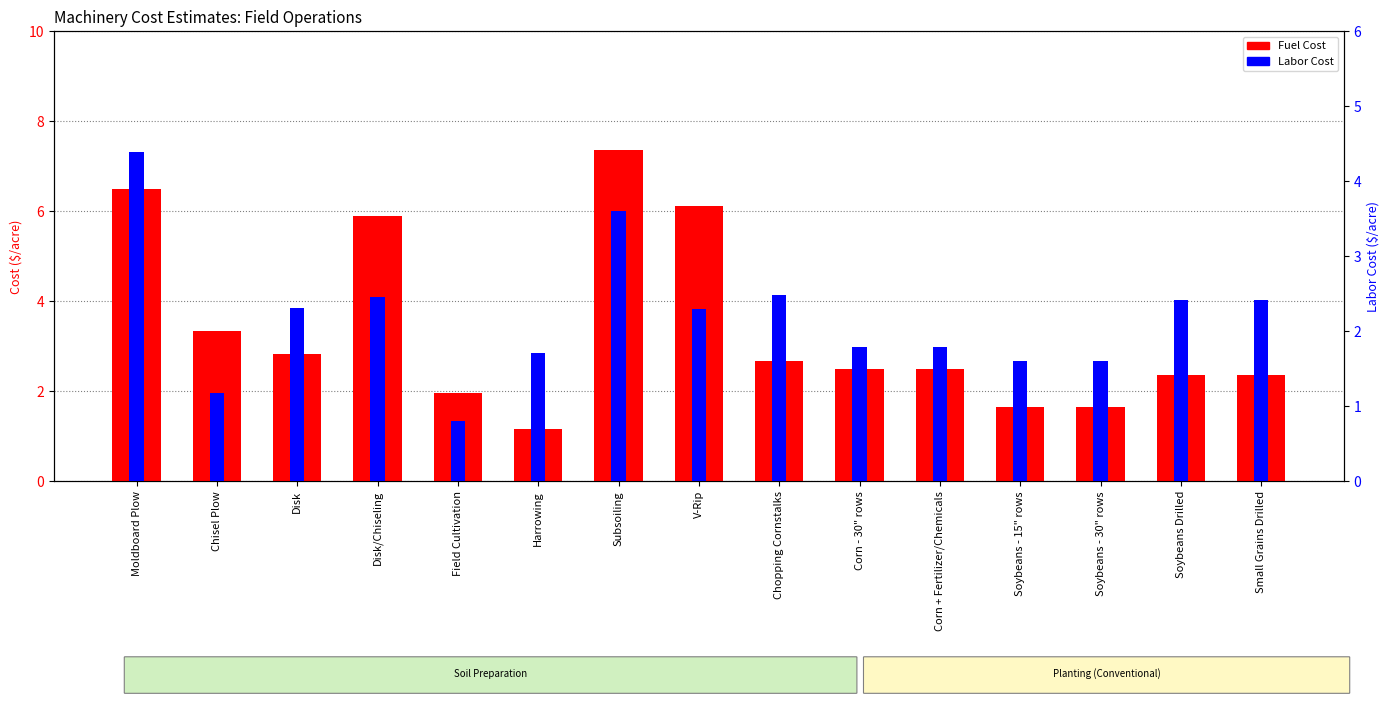

At which label is Fuel Cost closest to 4?

Chisel Plow